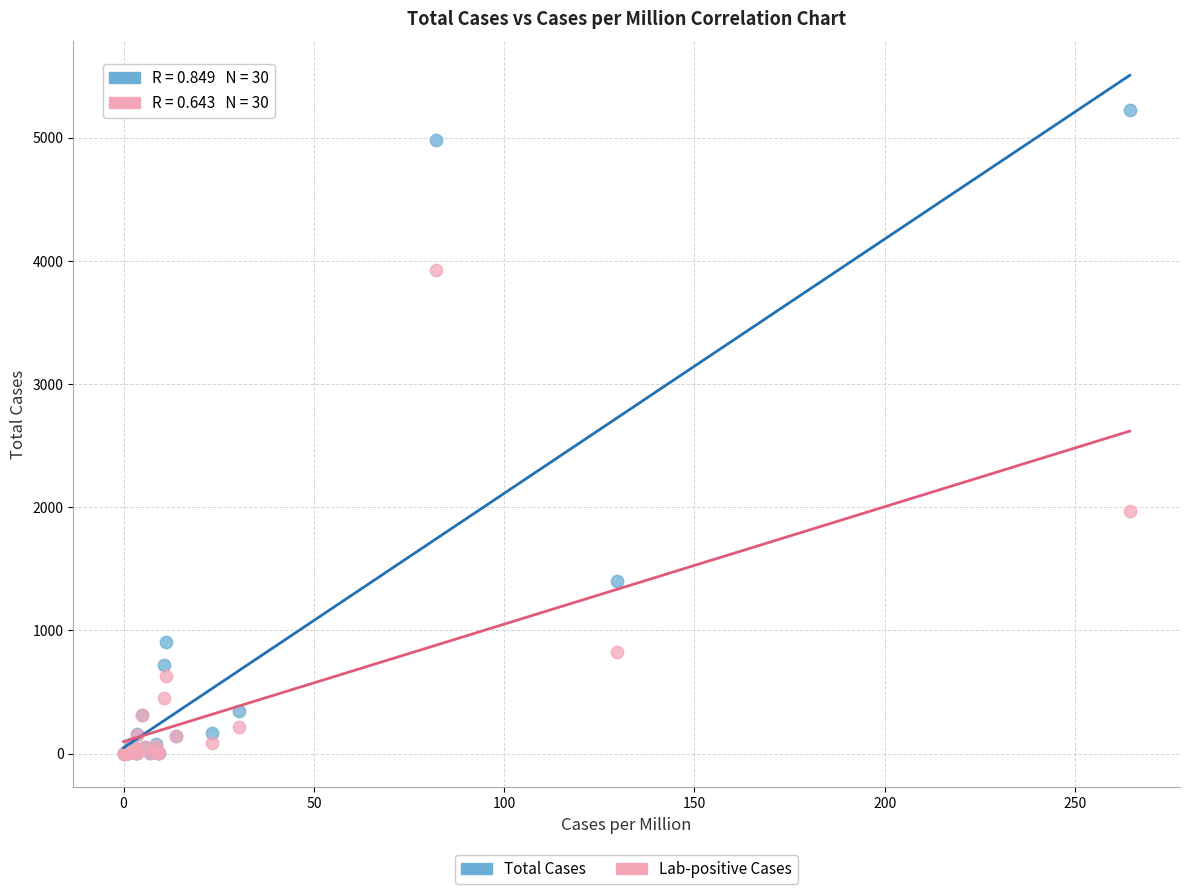

In the Total Cases series, what Y value is closest to 2612?

1398